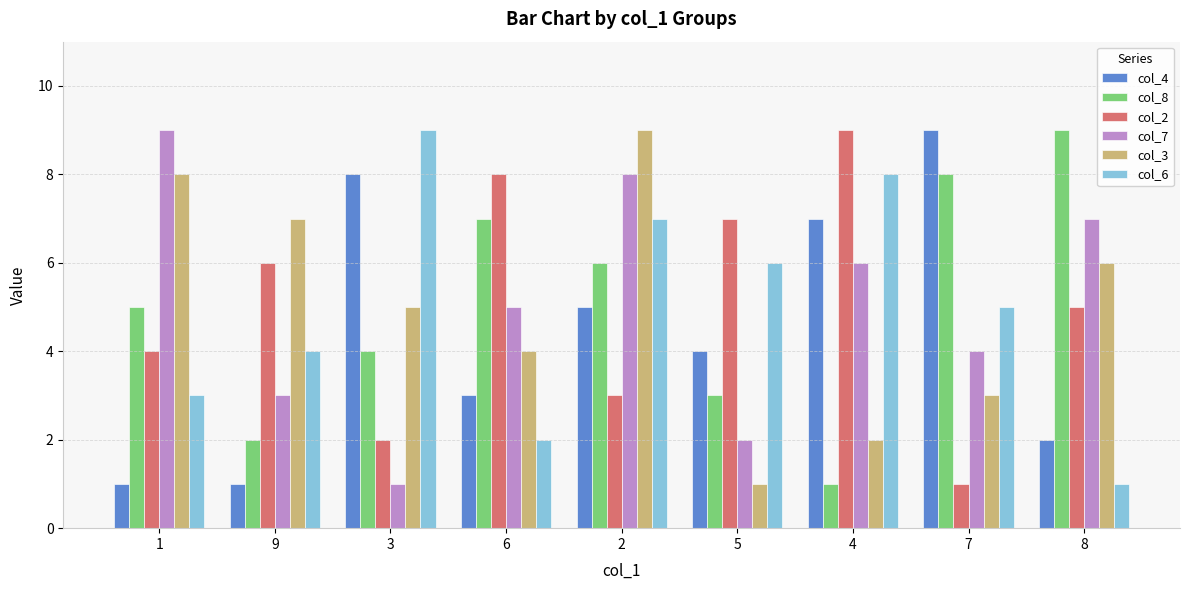

Is it true that col_7 equals 12 at 8?

False